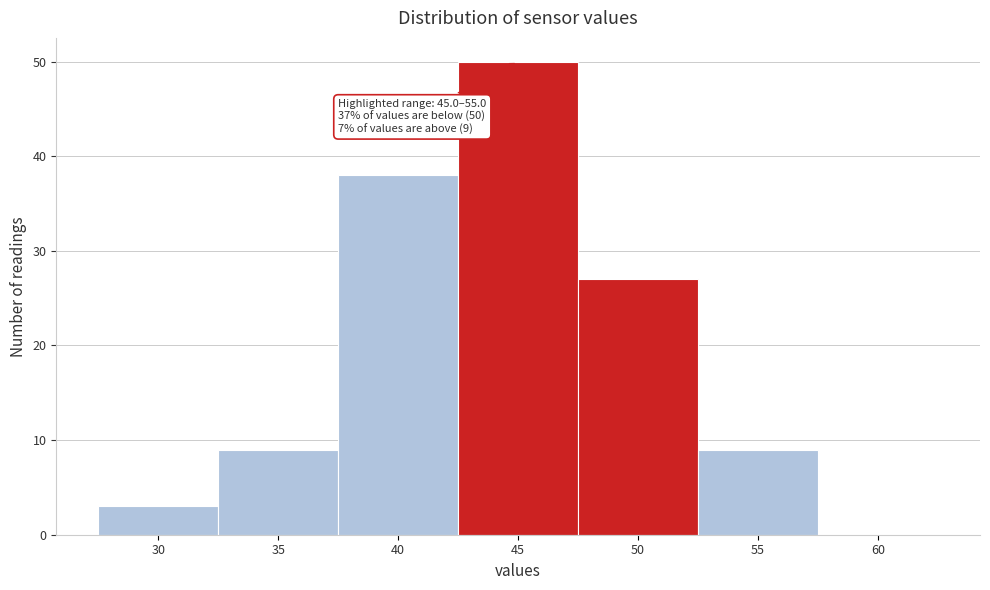

Reading left to right, extract all data points from this chart.

30=3	35=9	40=38	45=50	50=27	55=9	60=0